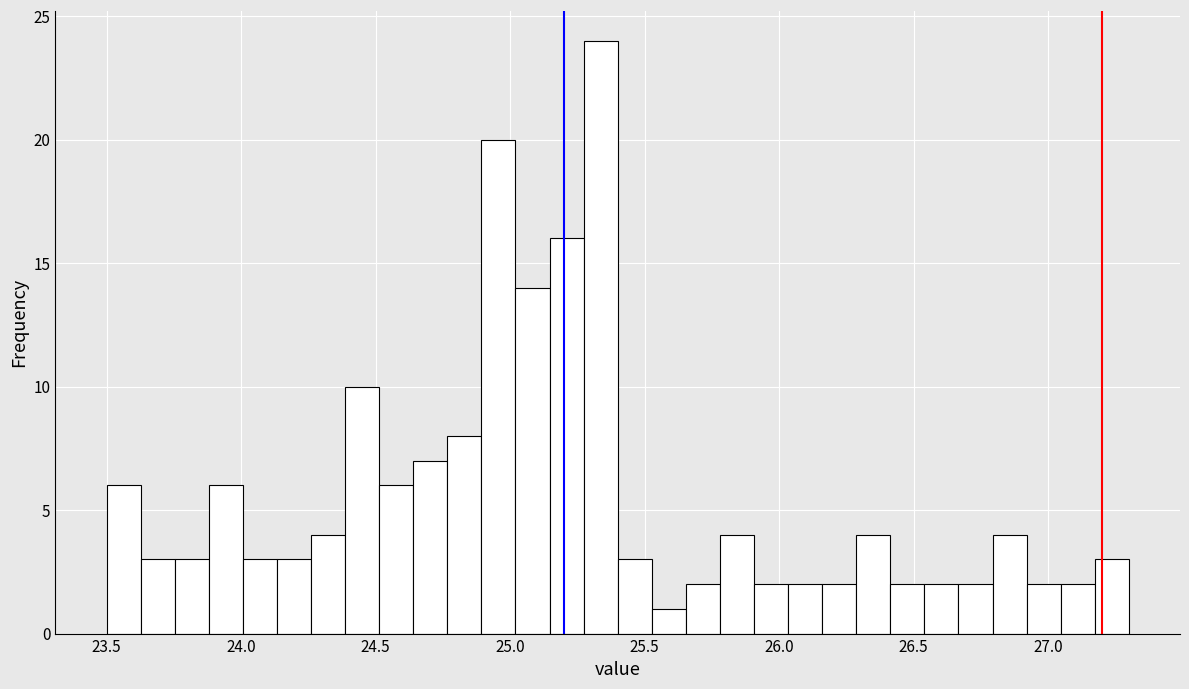

Around what value on the x-axis is the tallest bar? Give the approximate position of its centre, as read against the axis.

25.35